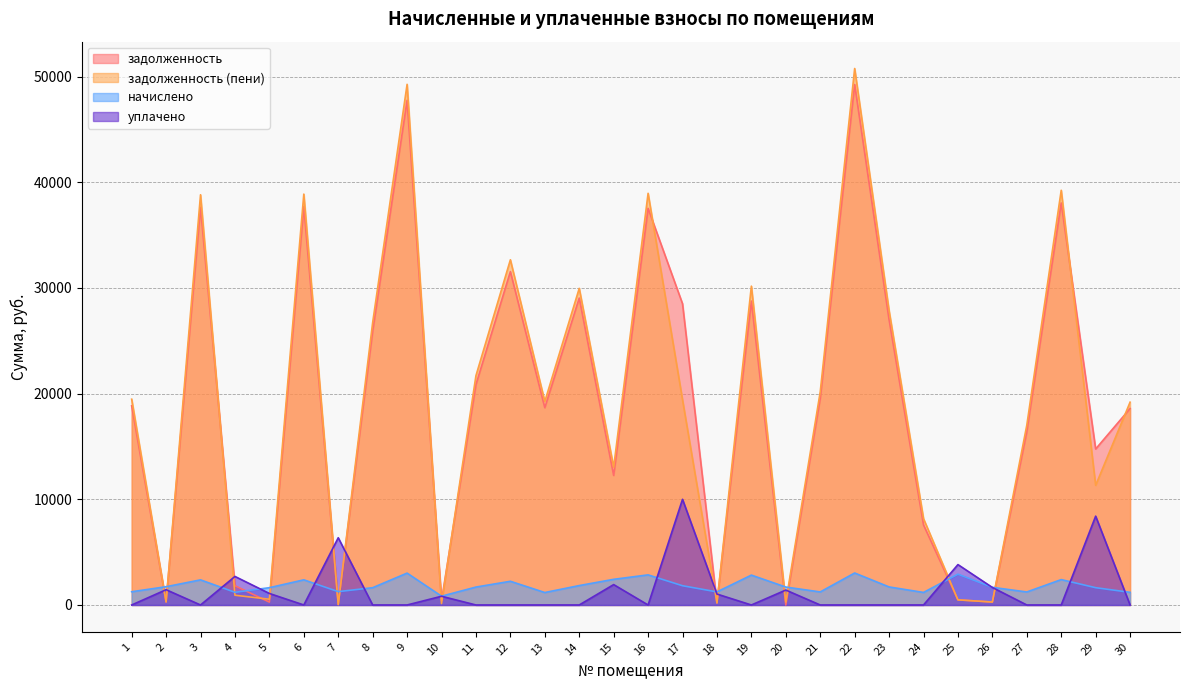

In начислено, how many points are lower than both neighbors (excluding endpoints)?

8